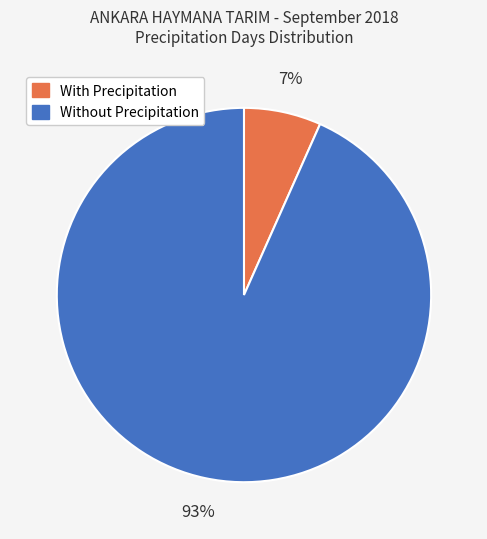

To the nearest percent, what is the average slice percentage?

50%